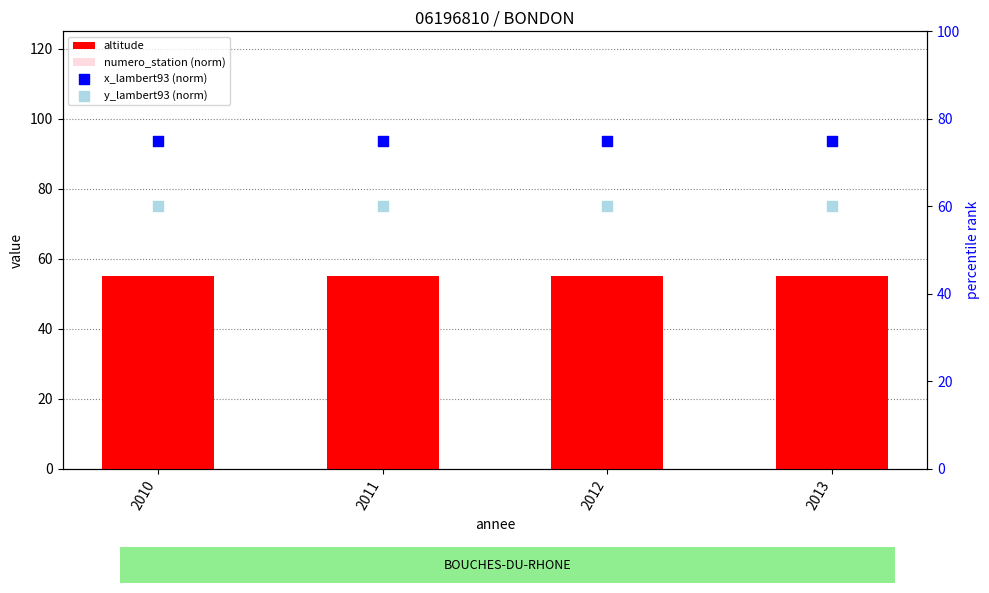

Which series reaches the minimum Y coordinate?

numero_station (norm)